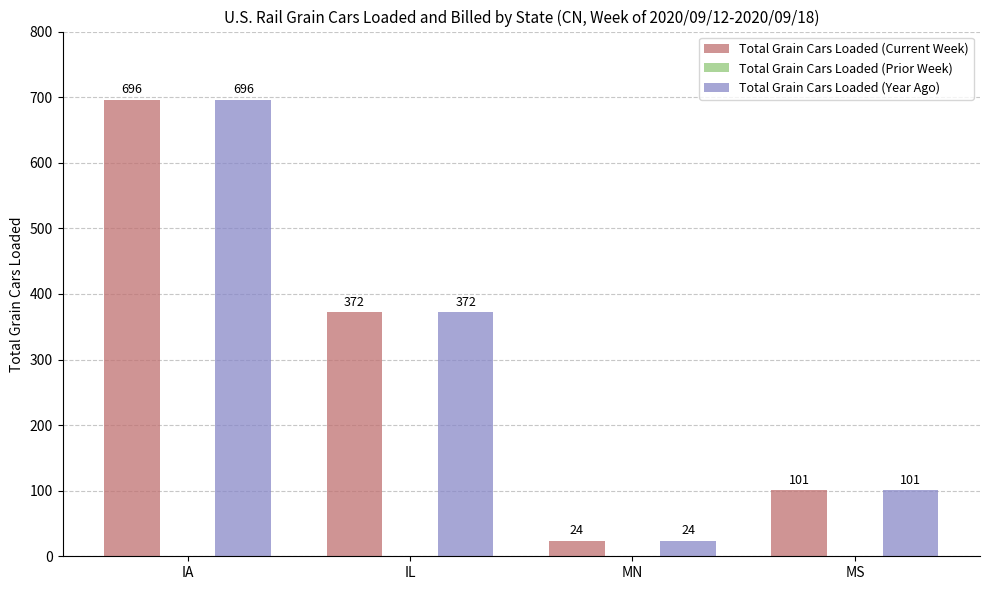

What is the label of the 4th bar from the left?

MS